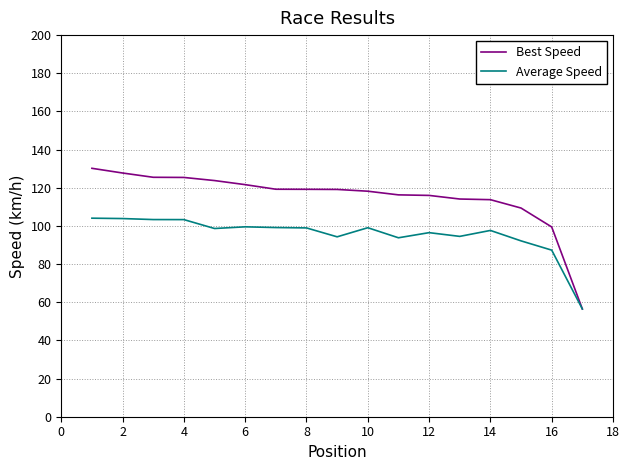

What is the highest value of the Average Speed series?

104.1